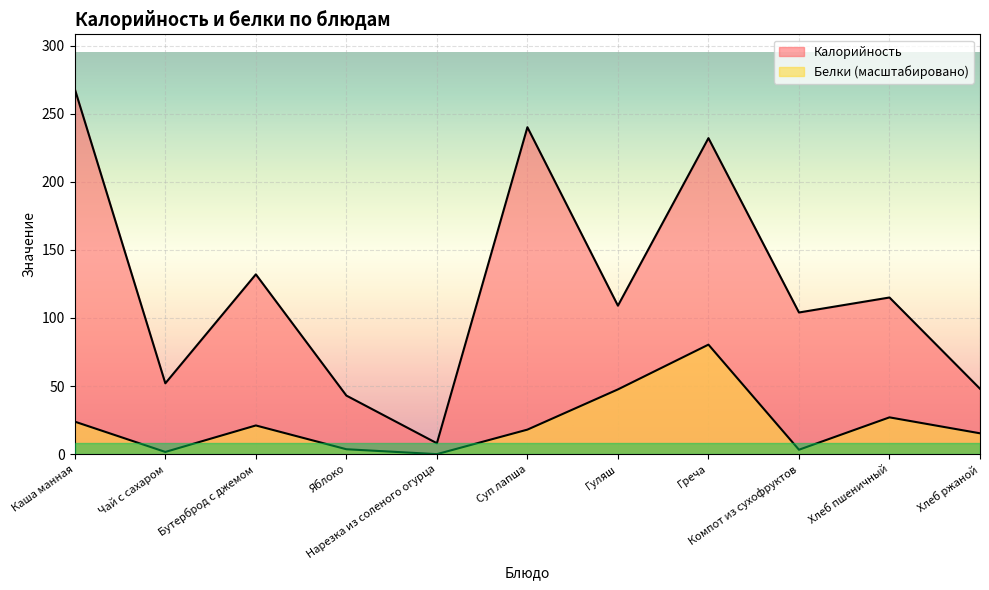

How many lines are shown in the chart?

2